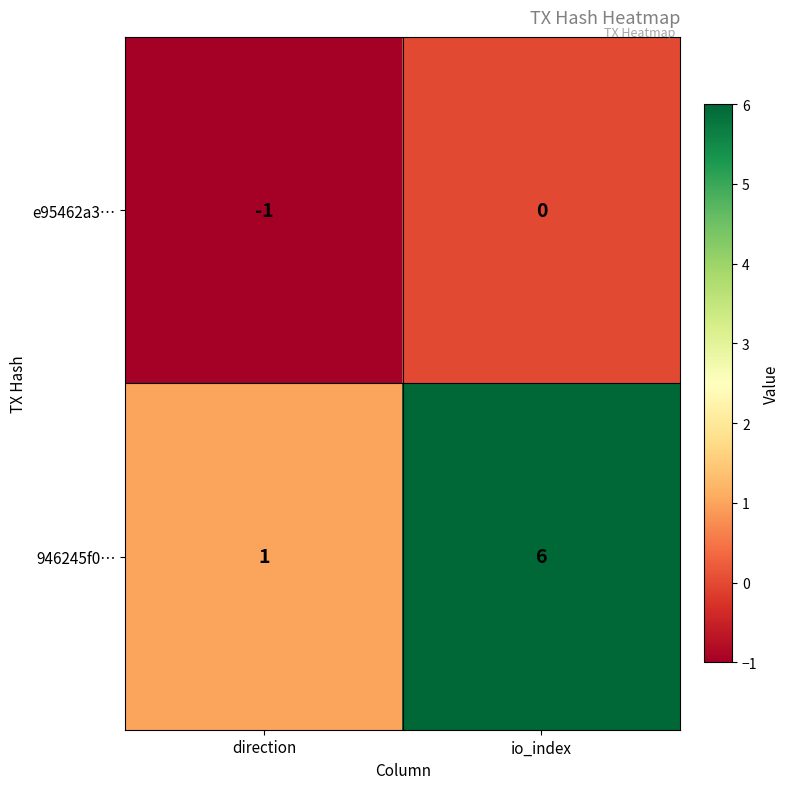

Which series has the largest range (max minus min)?

946245f0…